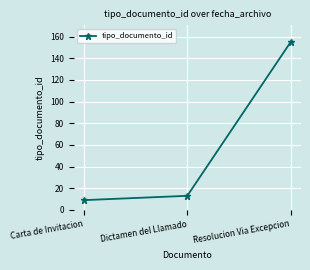

What is the average value?

59